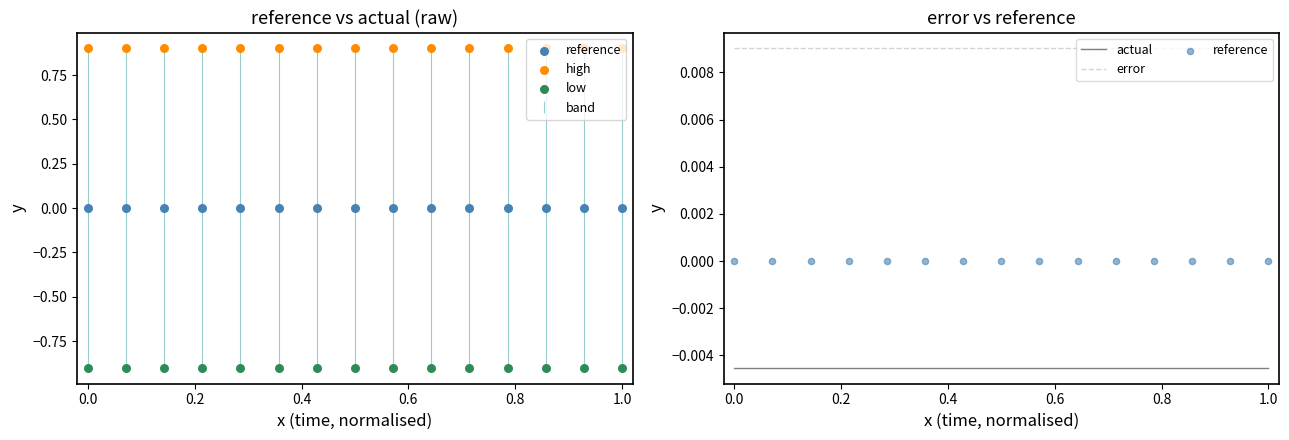

True or false: actual and error intersect in this chart.

False